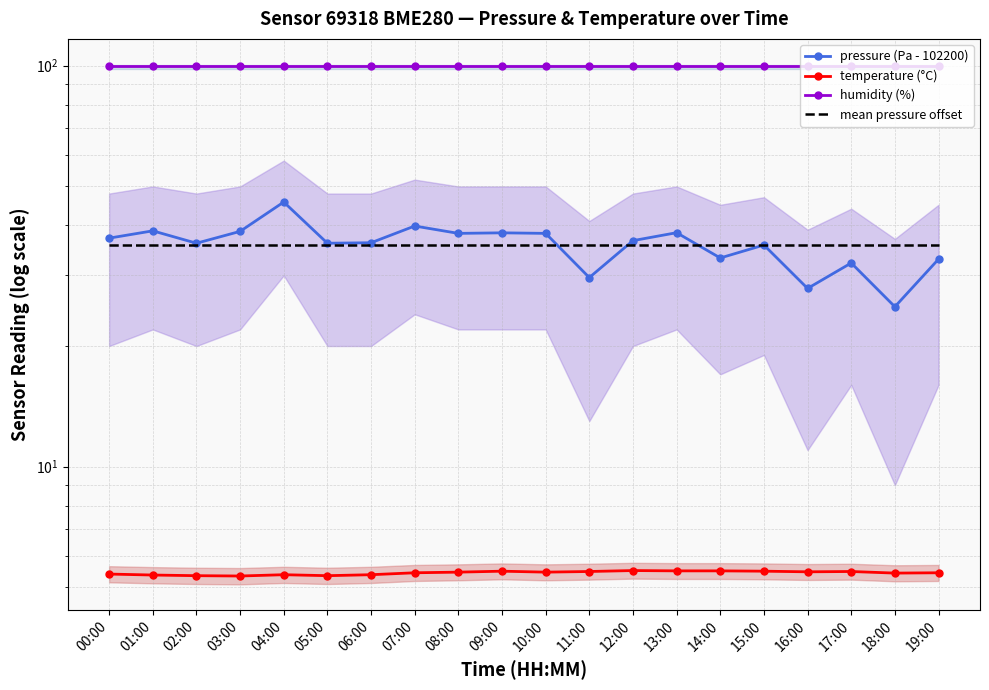

What is the minimum value for humidity (%)?

100.0